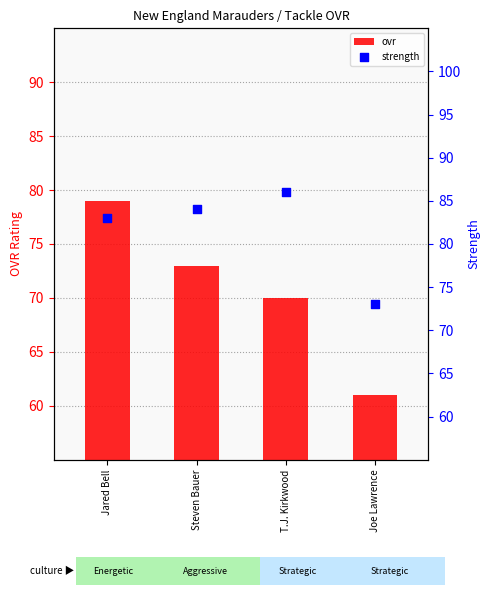

What is the total value across all series at Steven Bauer?

157